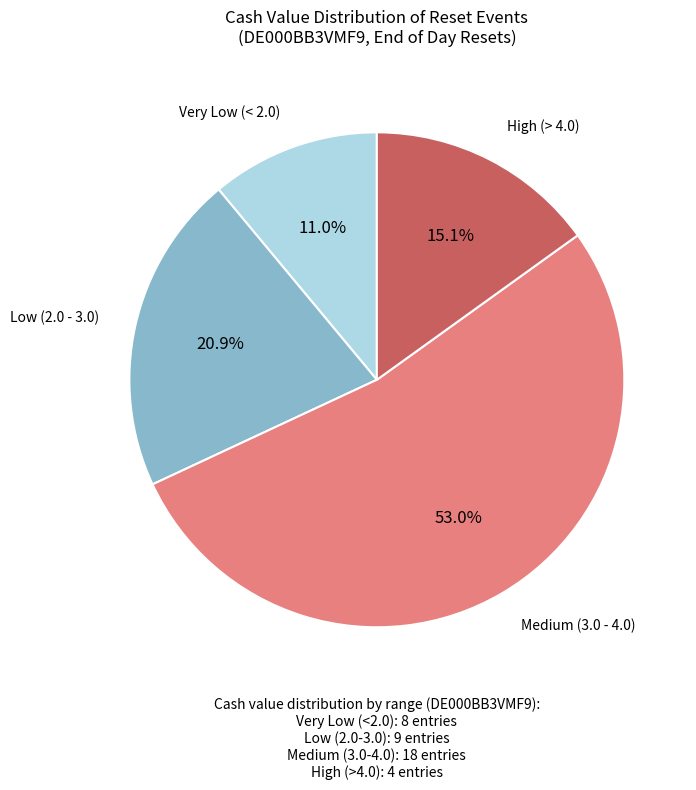

How many slices are in this pie chart?

4